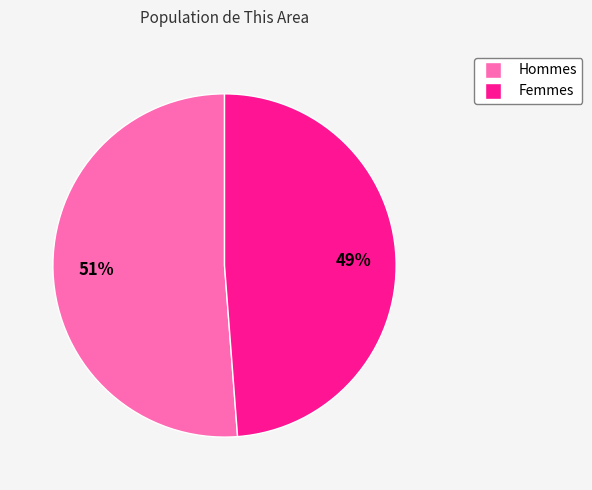

Does any single category account for the majority?

Yes